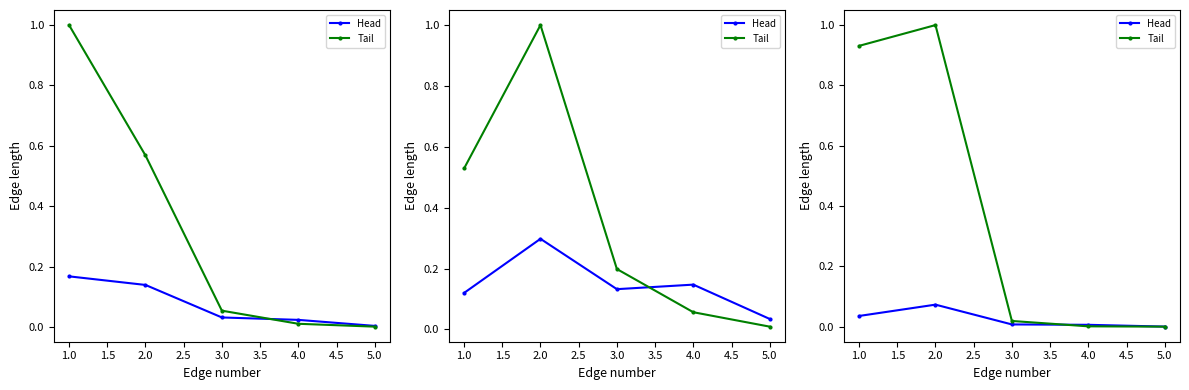

How many categories are shown in the chart?

5